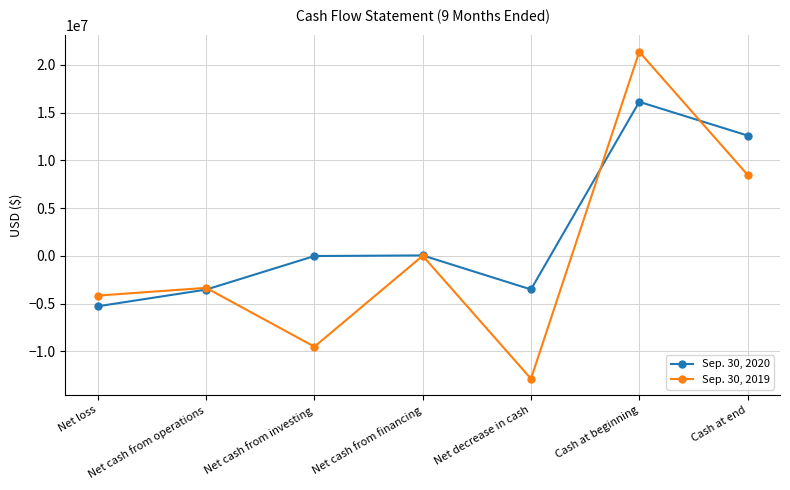

How many interior local peaks does the Sep. 30, 2019 series have?

3